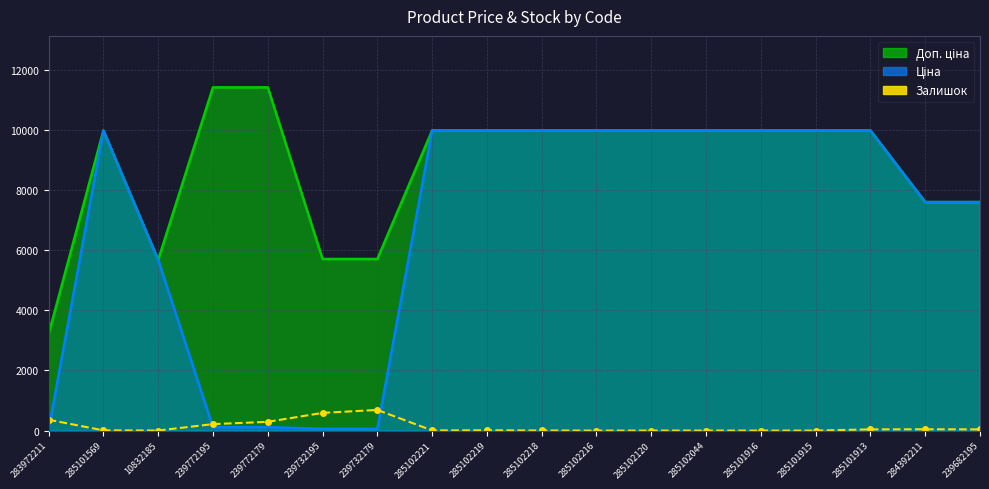

What is the maximum value shown in the chart?

686